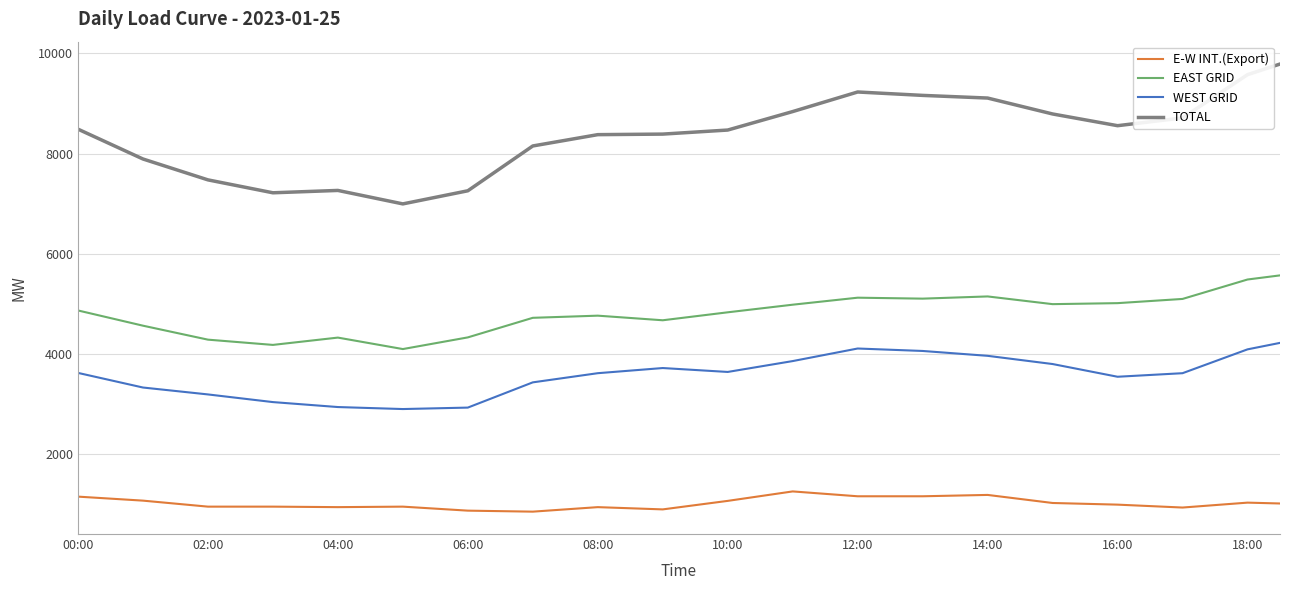

What is the highest value of the EAST GRID series?

5568.5